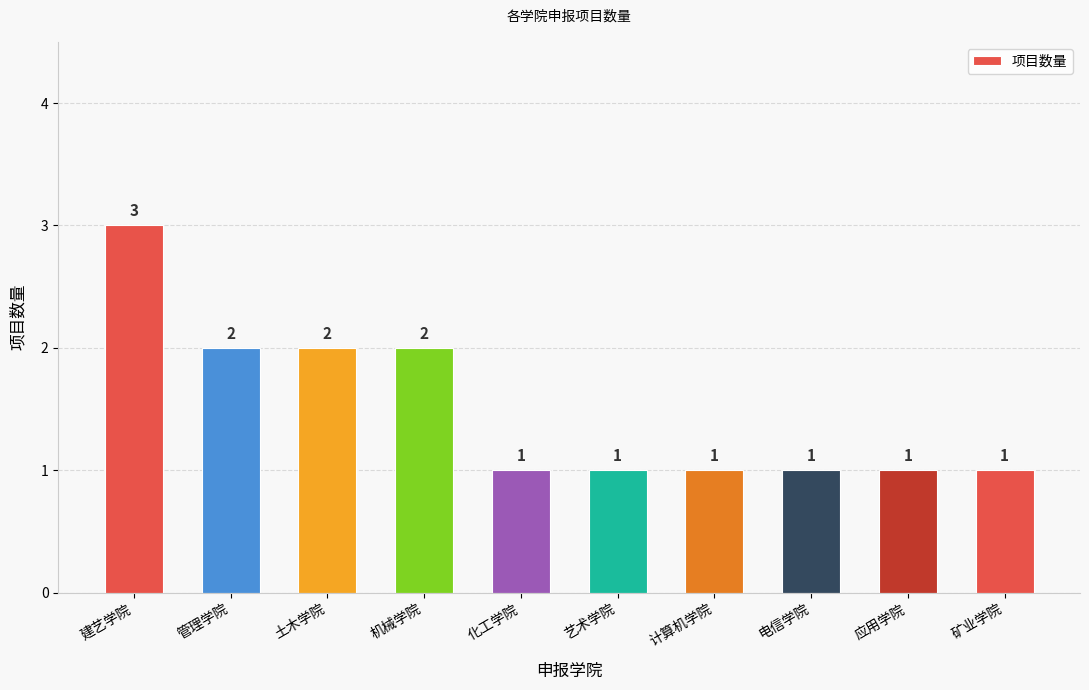

Approximately how many times larger is the value at 化工学院 compared to 机械学院?

0.5